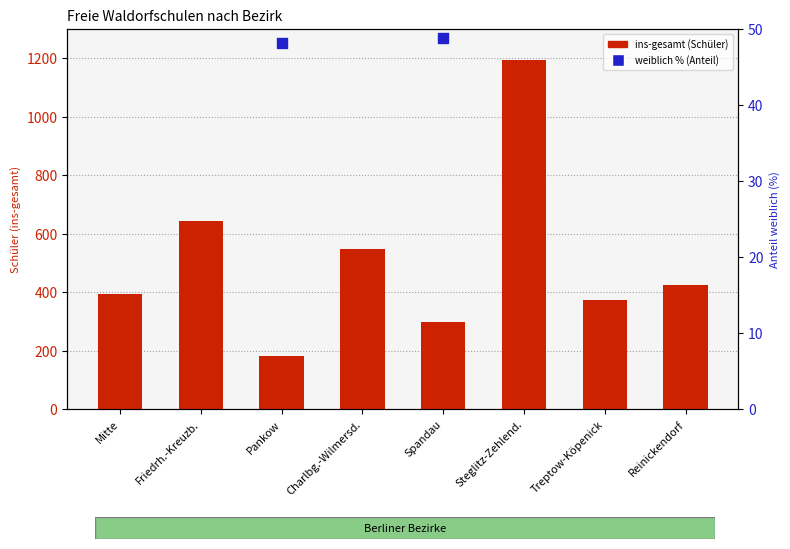

Which series contains the highest Y value?

ins-gesamt (Schüler)